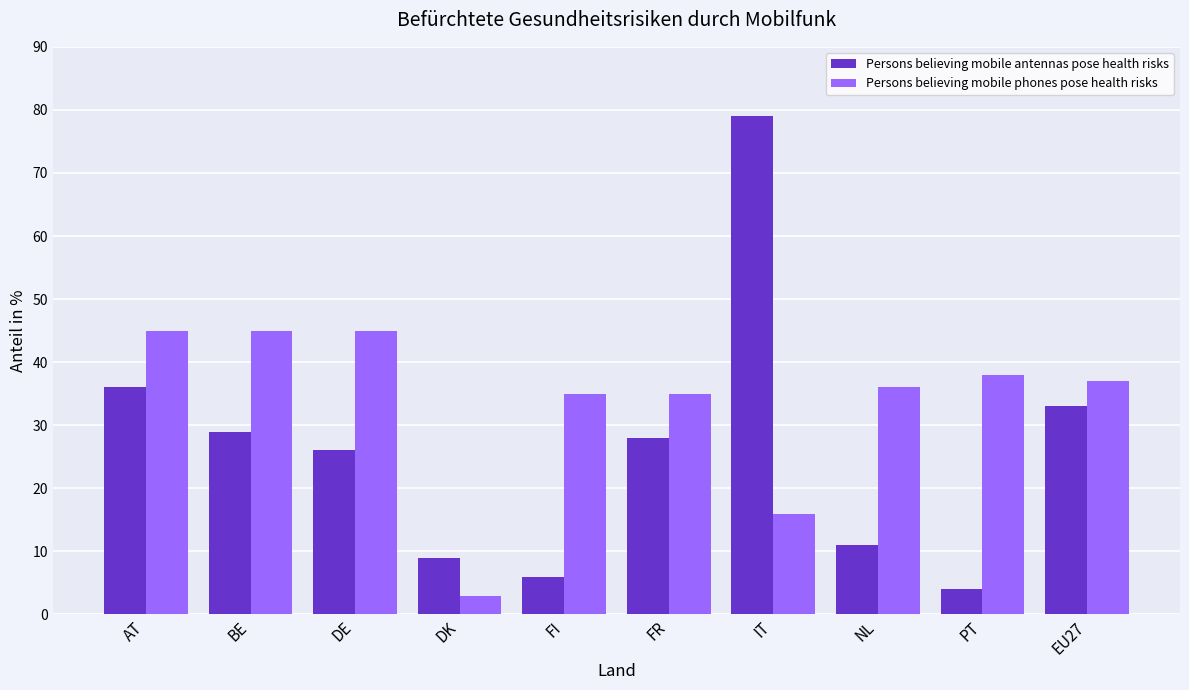

What is the highest value of the Persons believing mobile antennas pose health risks series?

79